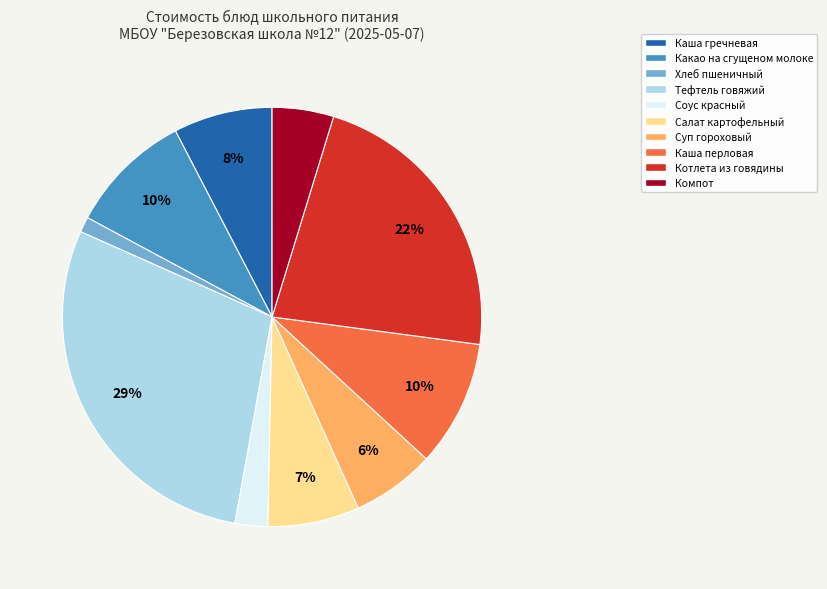

Between Какао на сгущеном молоке and Котлета из говядины, which is larger?

Котлета из говядины